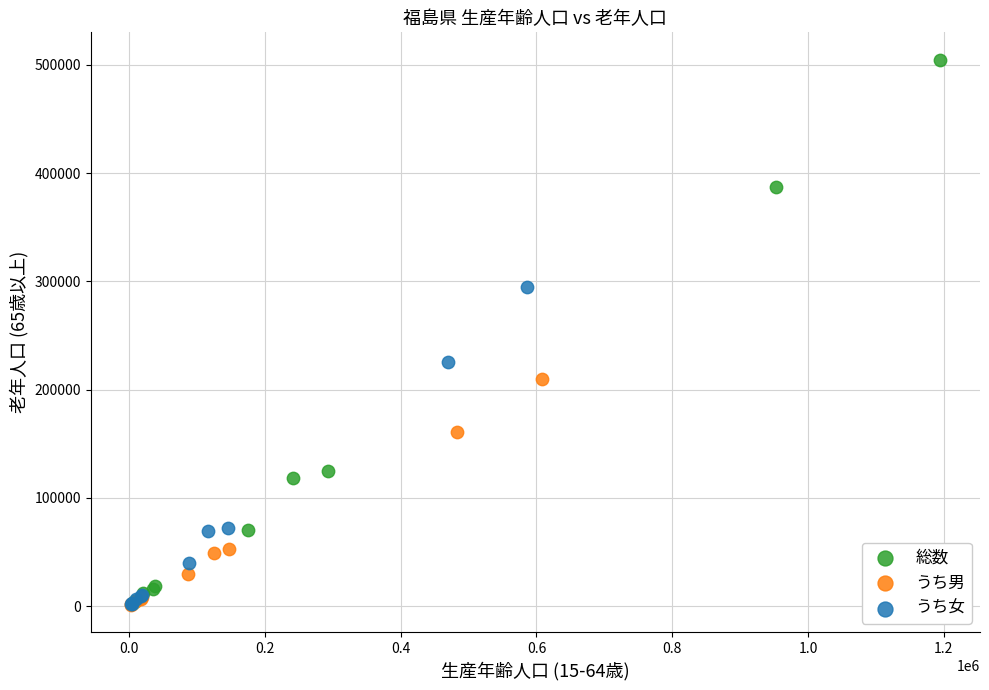

What are all the series names shown in the legend?

総数, うち男, うち女